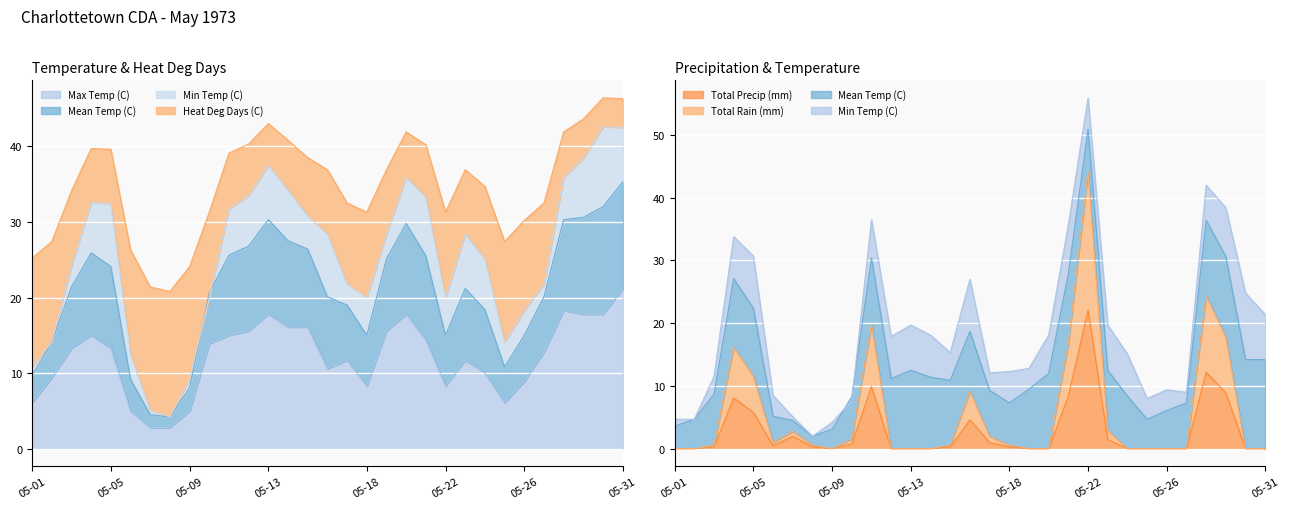

Which has a higher value, 05-21 or 05-12?

05-12